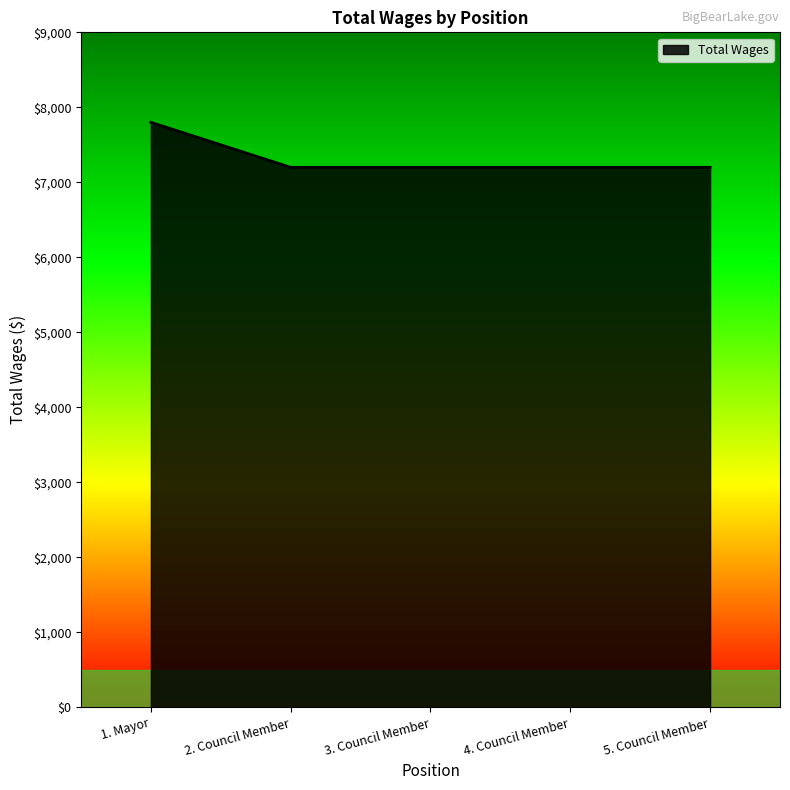

True or false: the data has more than 2 interior local peaks.

False